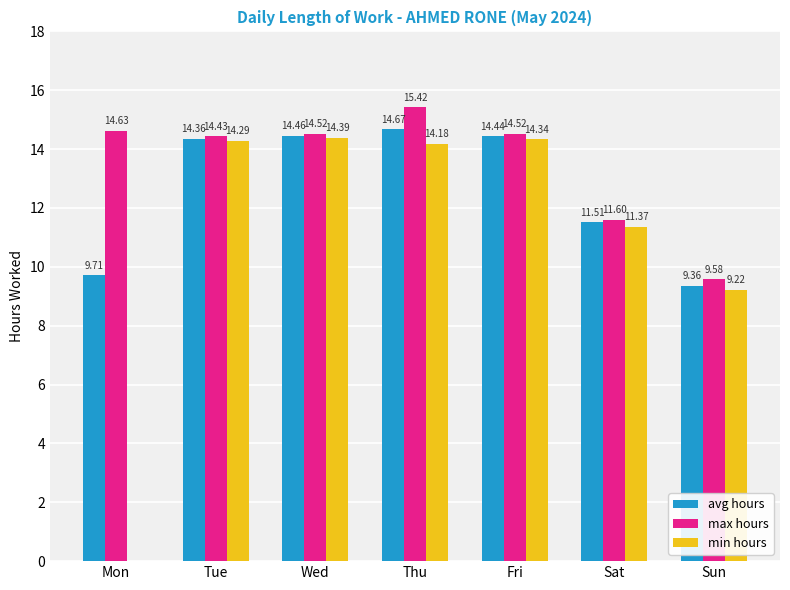

What is the spread (max minus min) of values at Thu?

1.2